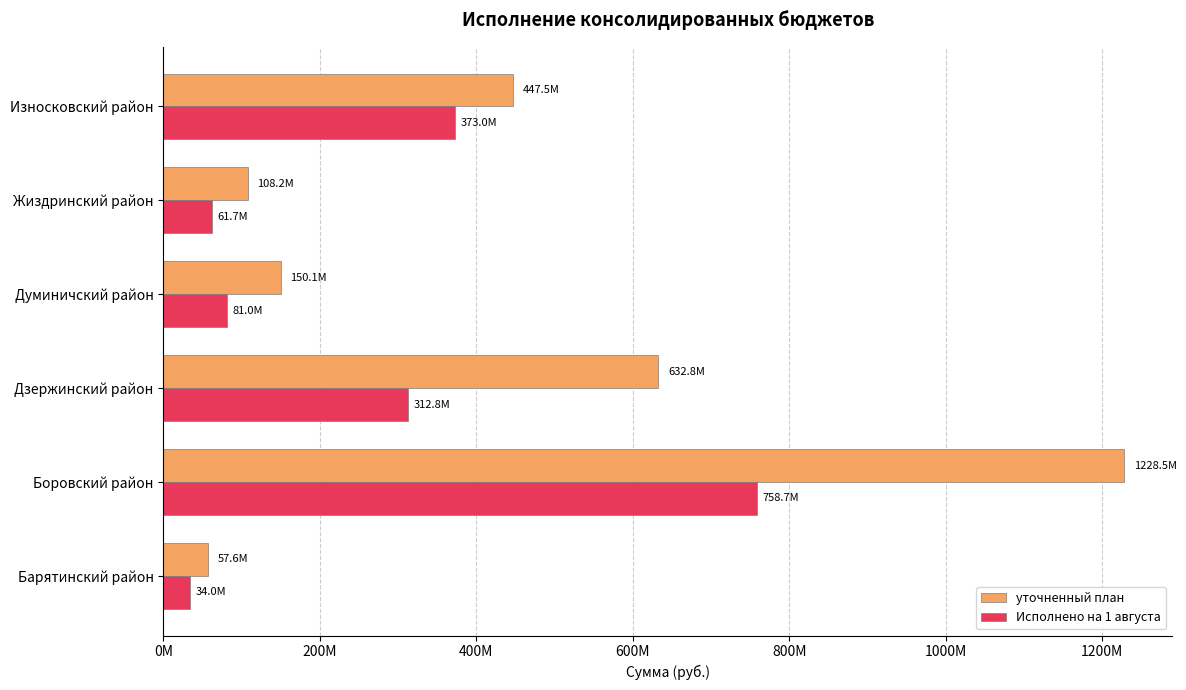

What is the average value of the Исполнено на 1 августа series?

270183064.3